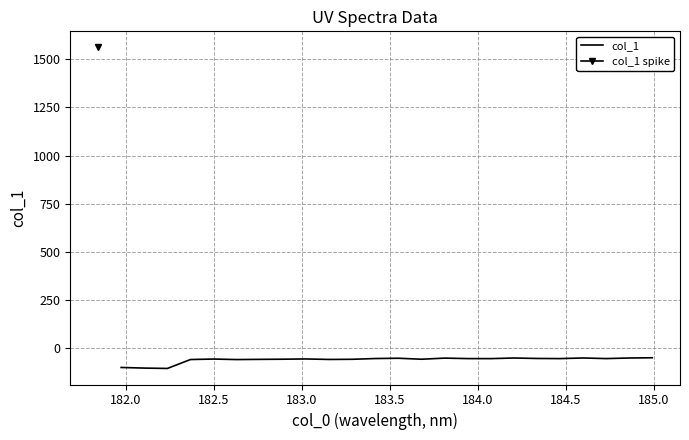

What is the lowest value of the col_1 series?

-105.4